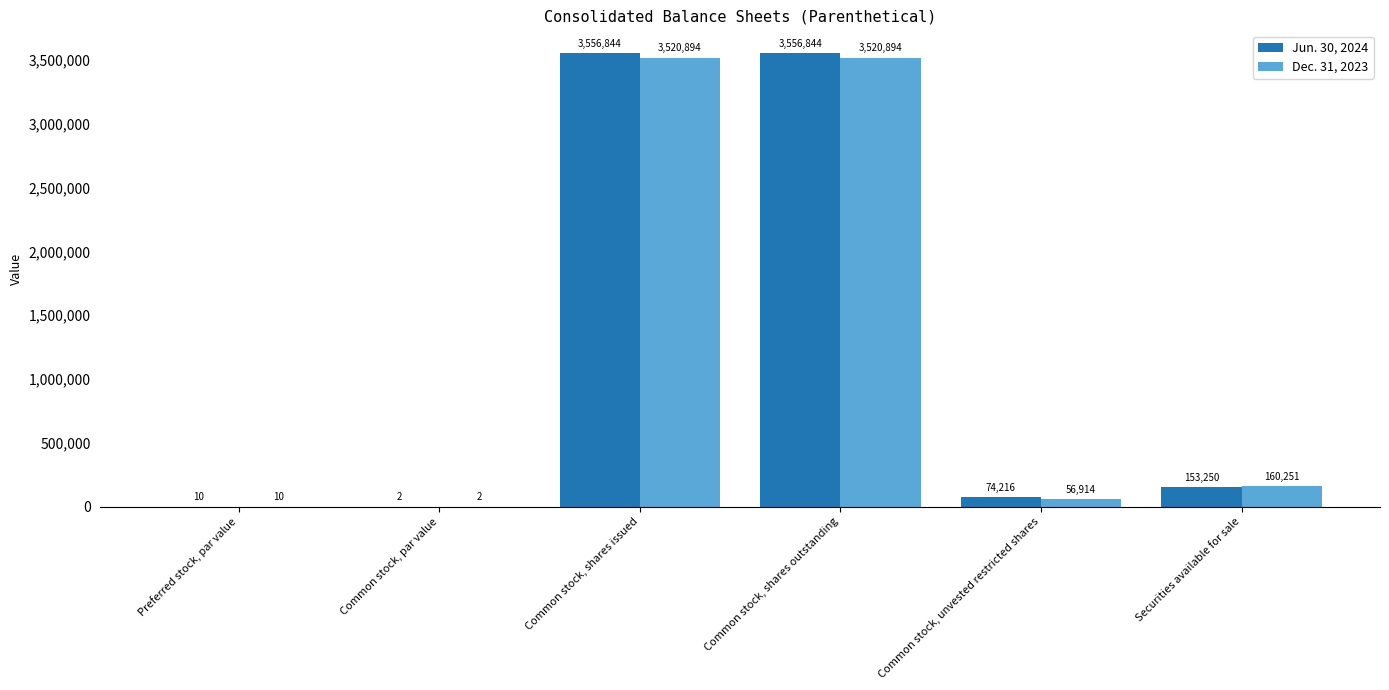

True or false: Jun. 30, 2024 has a value of 10.0 at Preferred stock, par value.

True